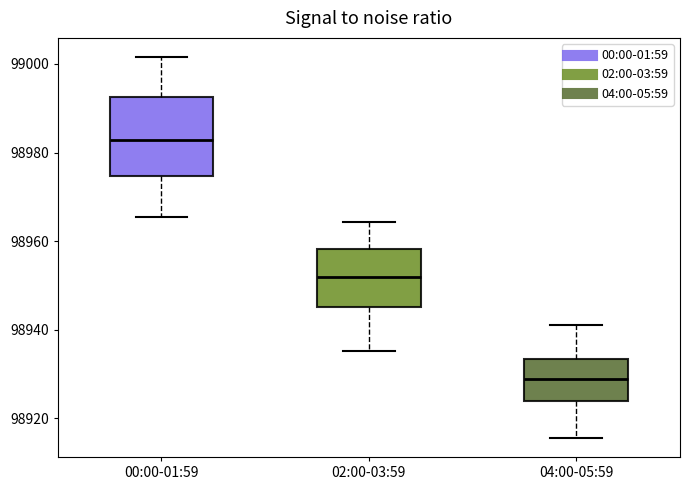

Which box's median line is the lowest?

04:00-05:59